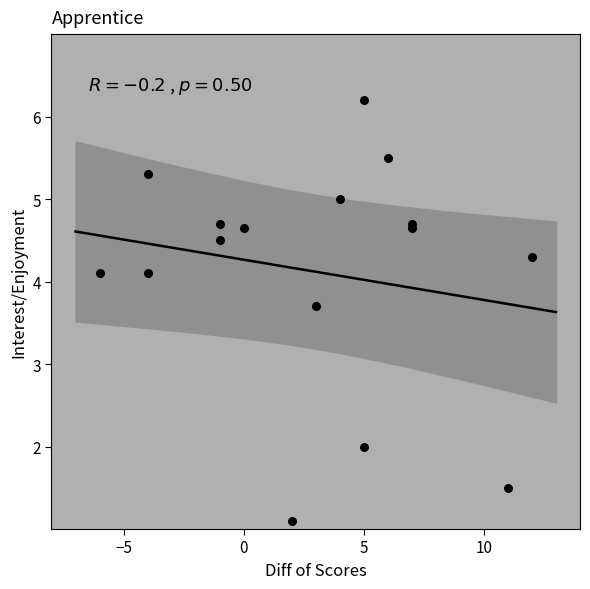

What Y value in the scatter plot is closest to 3?

3.7